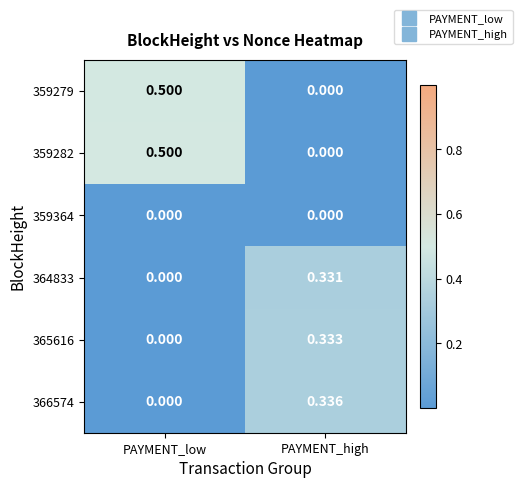

Rank the categories by 364833 value from highest to lowest.

PAYMENT_high, PAYMENT_low